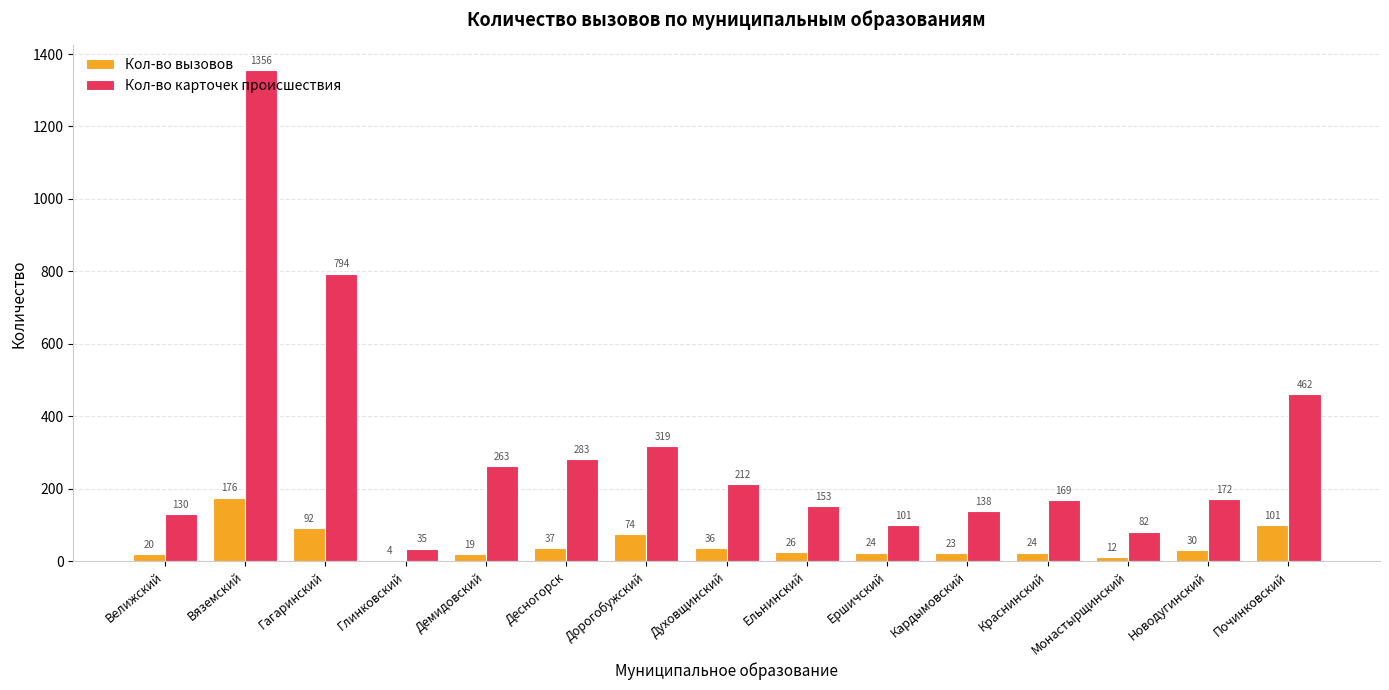

Which series has the largest range (max minus min)?

Кол-во карточек происшествия